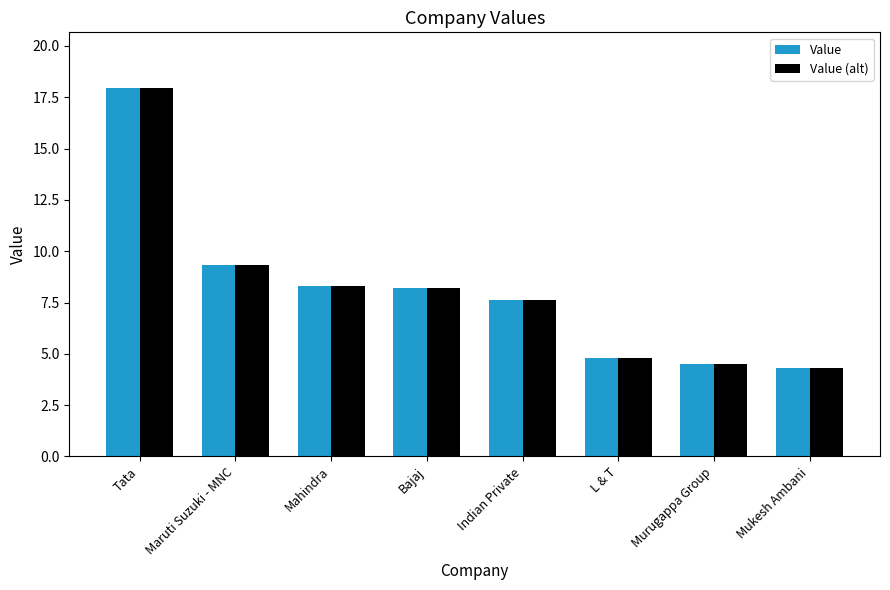

What is the greatest value displayed?

18.0